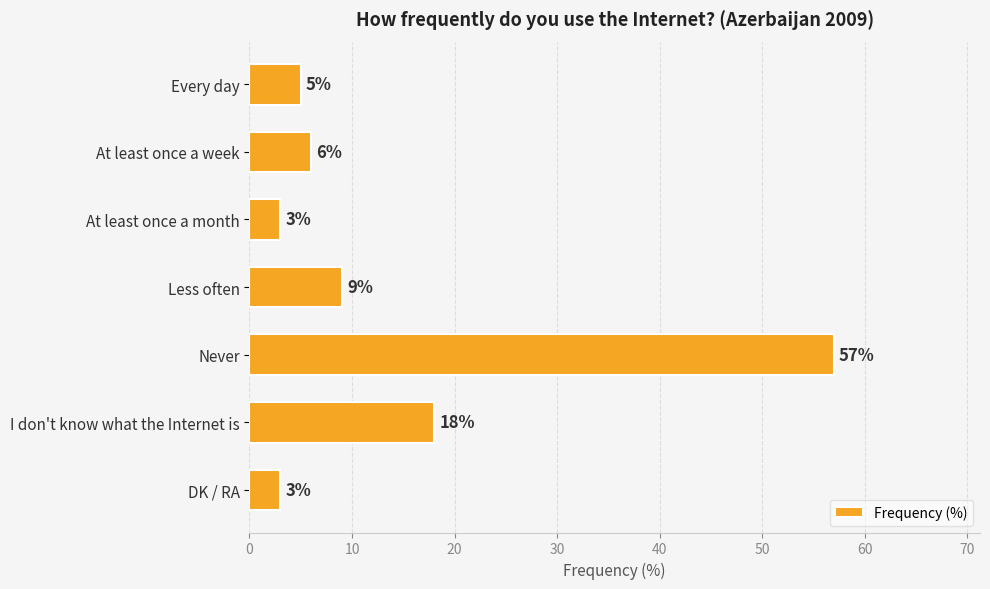

What is the ratio of the value at I don't know what the Internet is to the value at At least once a week?

3.0